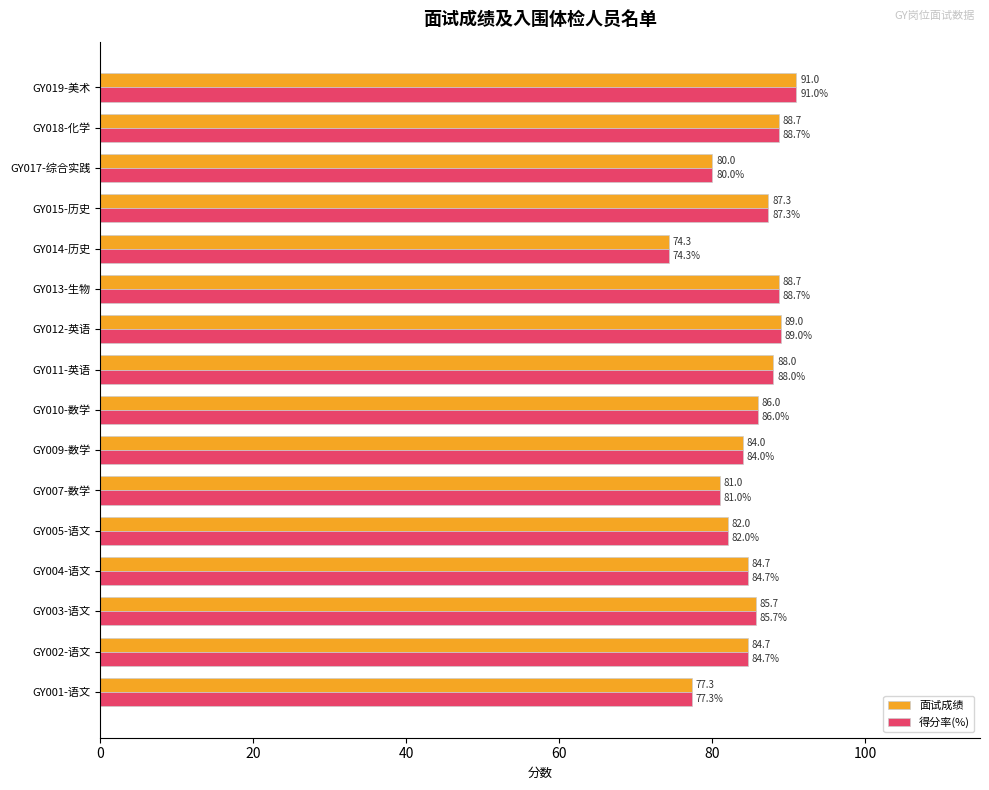

What is the lowest value of the 得分率(%) series?

74.3